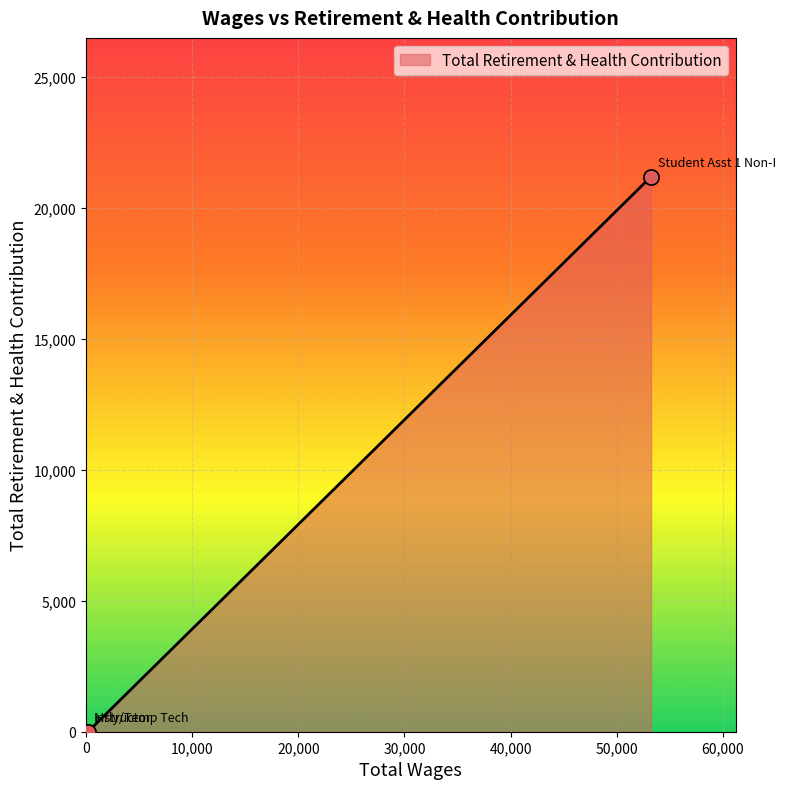

What is the sum of all values?

21202